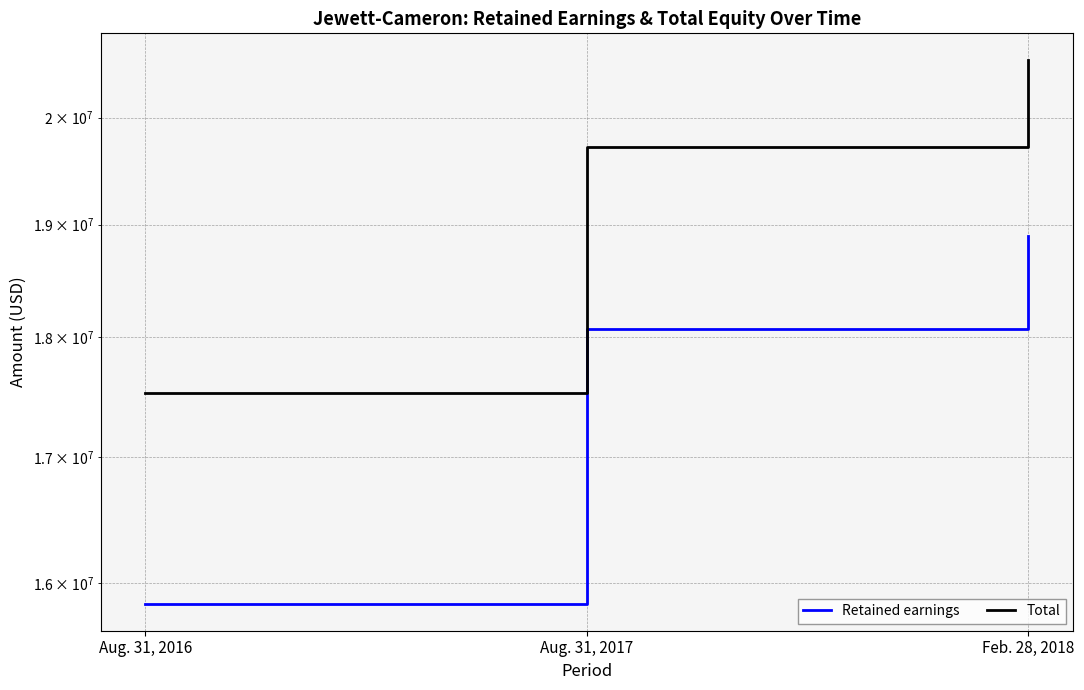

What is the label of the 3rd point from the right?

Aug. 31, 2016